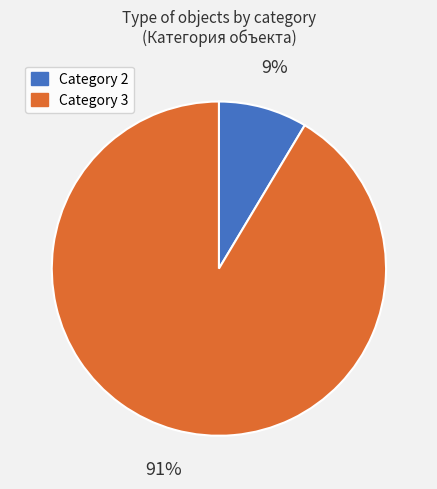

Does any single category account for the majority?

Yes